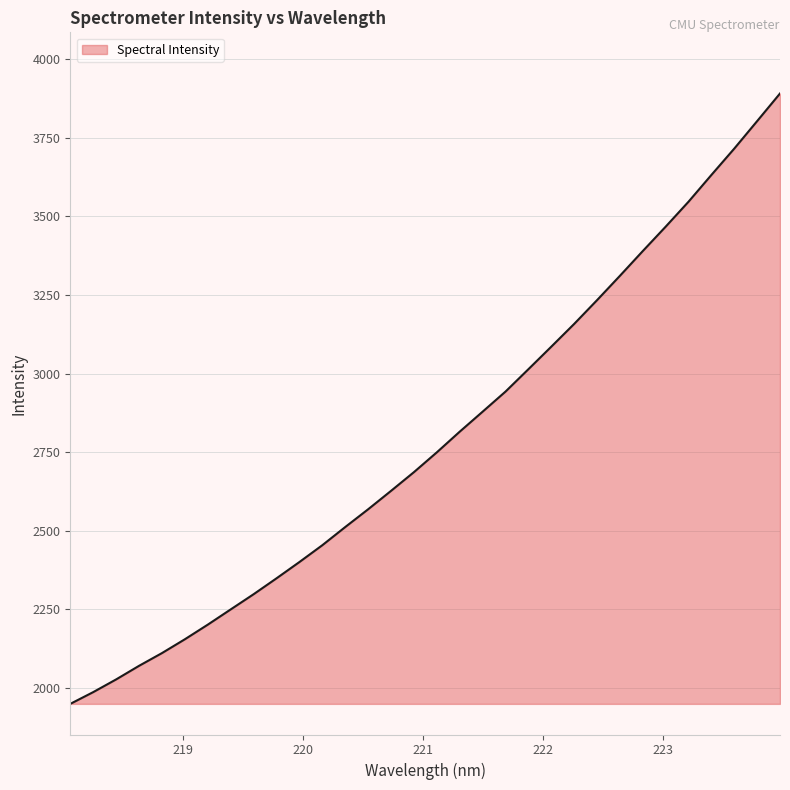

What is the greatest value displayed?

3891.3